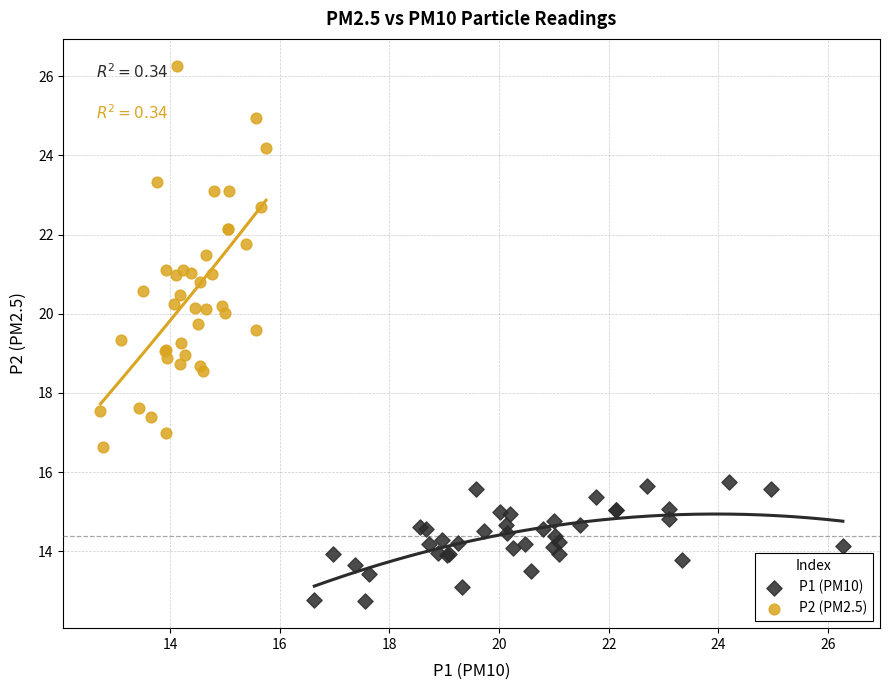

Which series reaches the minimum Y coordinate?

P1 (PM10)